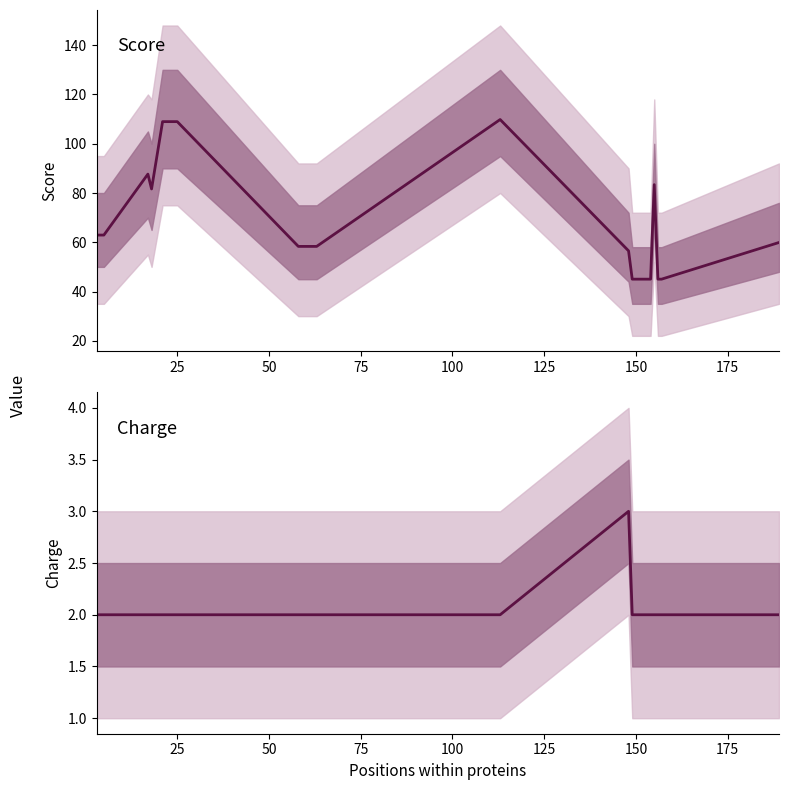

What is the average value of the Score series?

69.5